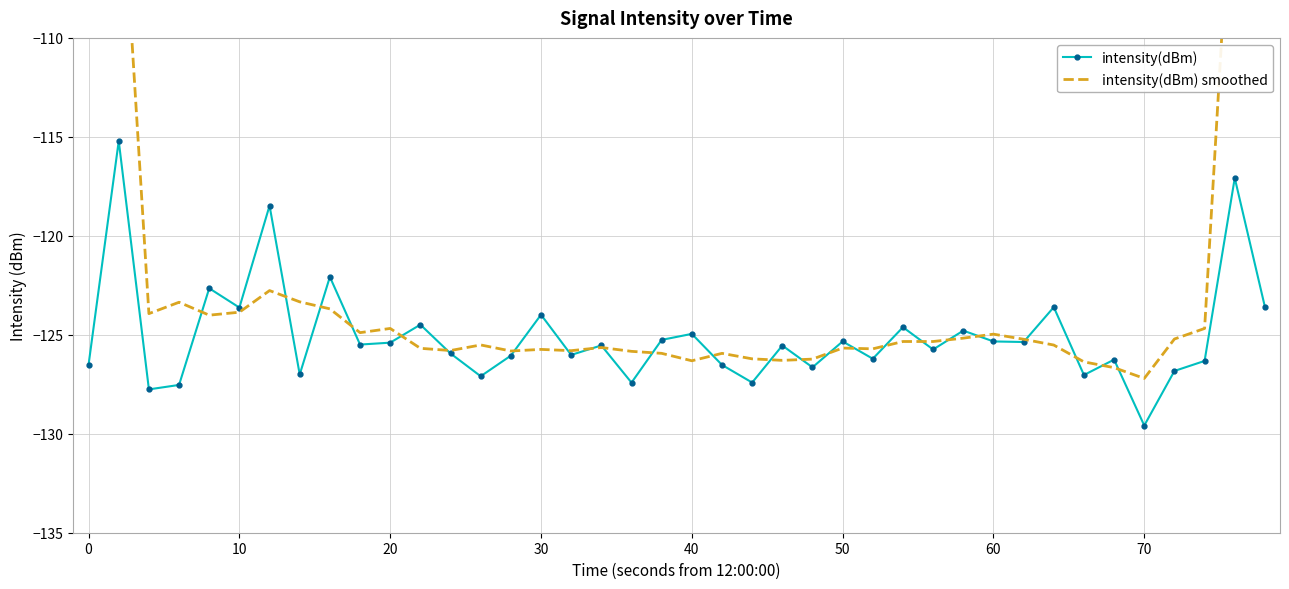

How many values in the intensity(dBm) smoothed series exceed -125?

15